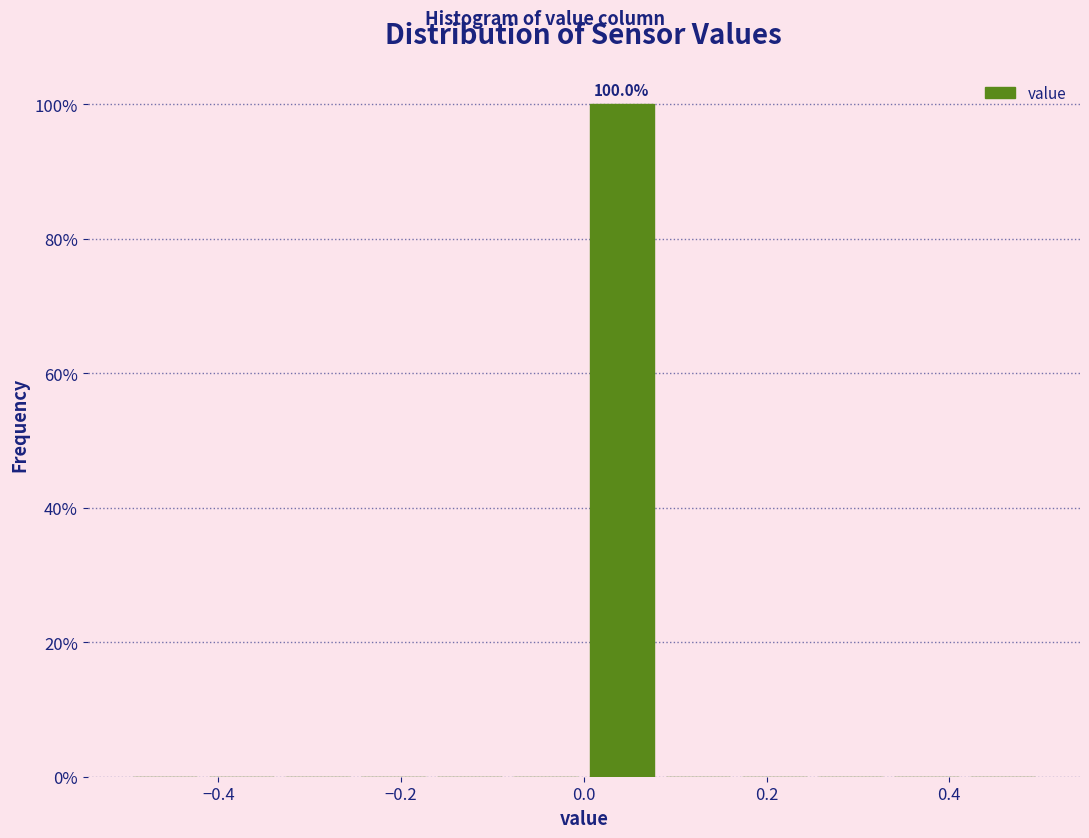

Which range on the x-axis has the tallest bar?

0.00 to 0.08